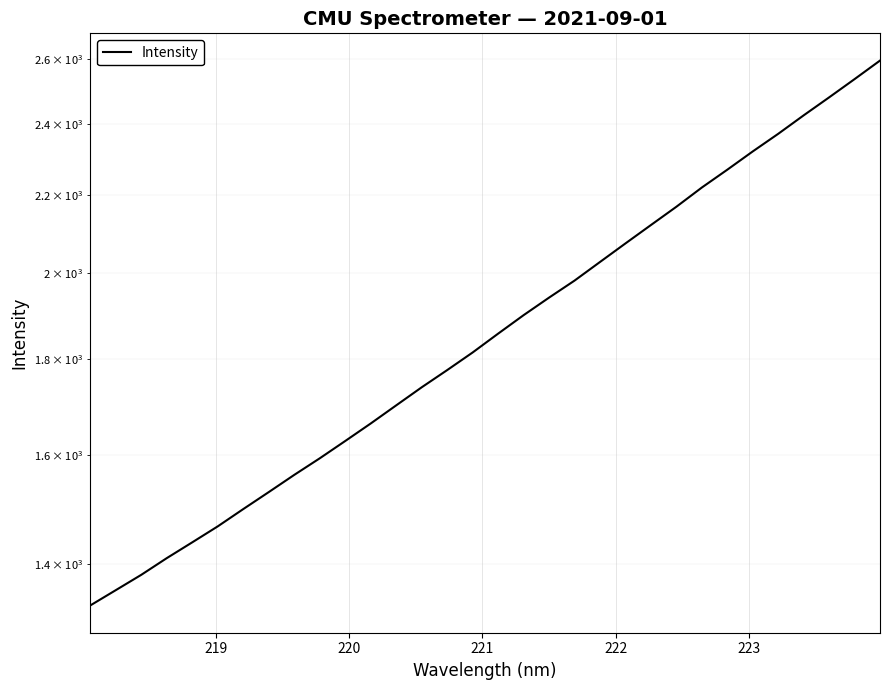

What is the average value?

1880.4